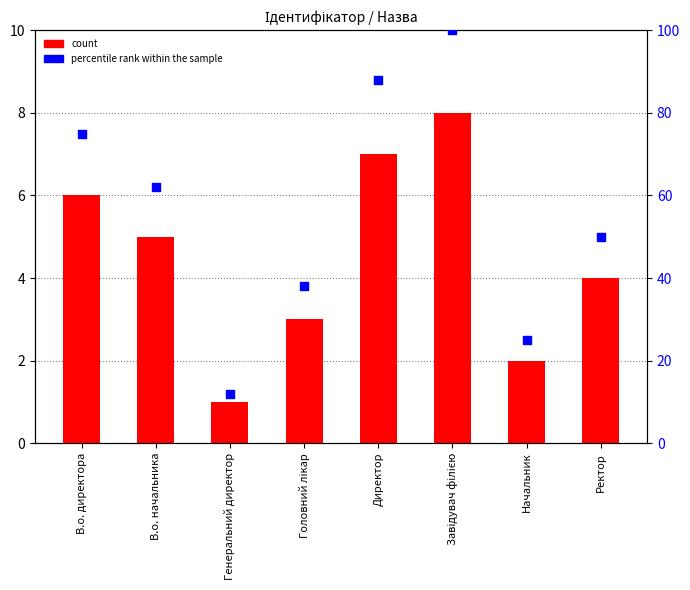

Which series has the largest total across all categories?

percentile rank within the sample